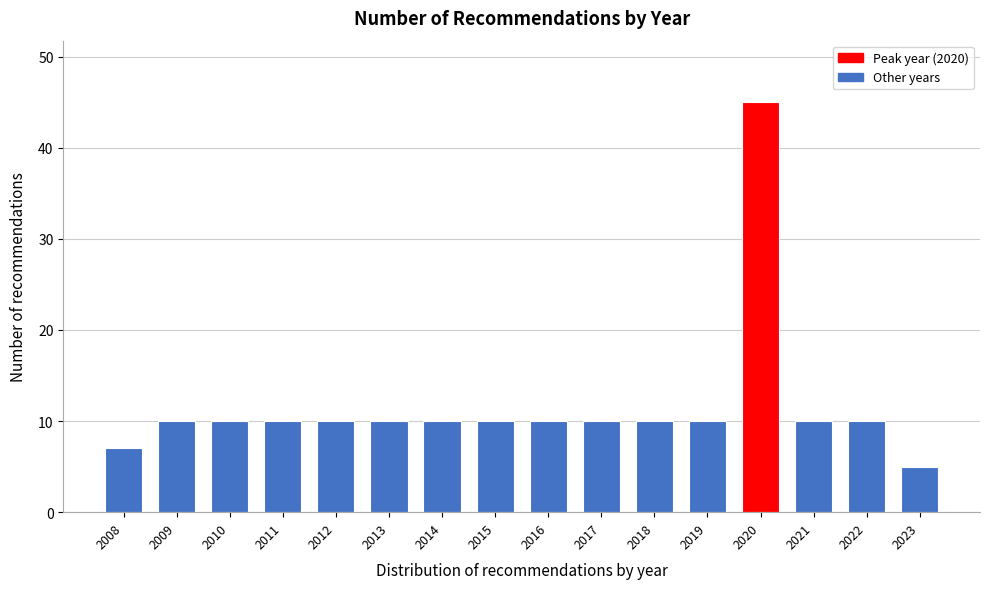

Reading left to right, list all the values displayed in this chart.

7	10	10	10	10	10	10	10	10	10	10	10	45	10	10	5